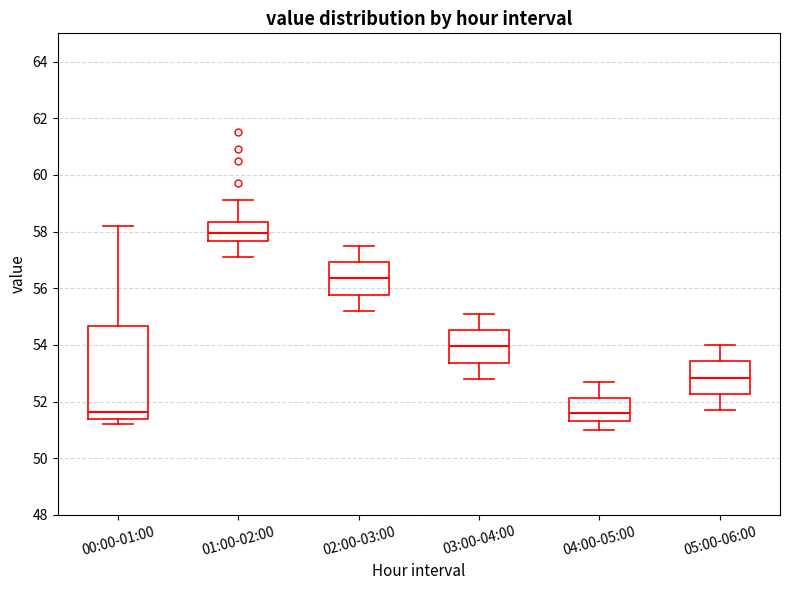

Reading left to right, transcribe this box plot: for each box, give where its median line is, the range the box spans, and where its two whiskers end, as read against the y-axis. The values are not printed on the chart, so give them approximately, as read against the axis.

00:00-01:00: median 51.6, box 51.4 to 54.6, whiskers 51.2 to 58.2
01:00-02:00: median 58.0, box 57.6 to 58.4, whiskers 57.2 to 59.2
02:00-03:00: median 56.4, box 55.8 to 57.0, whiskers 55.2 to 57.6
03:00-04:00: median 54.0, box 53.4 to 54.6, whiskers 52.8 to 55.2
04:00-05:00: median 51.6, box 51.4 to 52.2, whiskers 51.0 to 52.8
05:00-06:00: median 52.8, box 52.2 to 53.4, whiskers 51.8 to 54.0